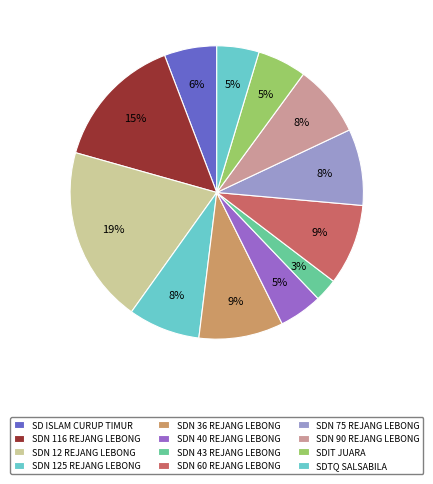

Rank the categories by value from lowest to highest.

SD NEGERI 43 REJANG LEBONG, SDTQ SALSABILA REJANG LEBONG, SD NEGERI 40 REJANG LEBONG, SDIT JUARA, SD ISLAM CURUP TIMUR, SD NEGERI 125 REJANG LEBONG, SD NEGERI 90 REJANG LEBONG, SD NEGERI 75 REJANG LEBONG, SD NEGERI 60 REJANG LEBONG, SD NEGERI 36 REJANG LEBONG, SD NEGERI 116 REJANG LEBONG, SD NEGERI 12 REJANG LEBONG